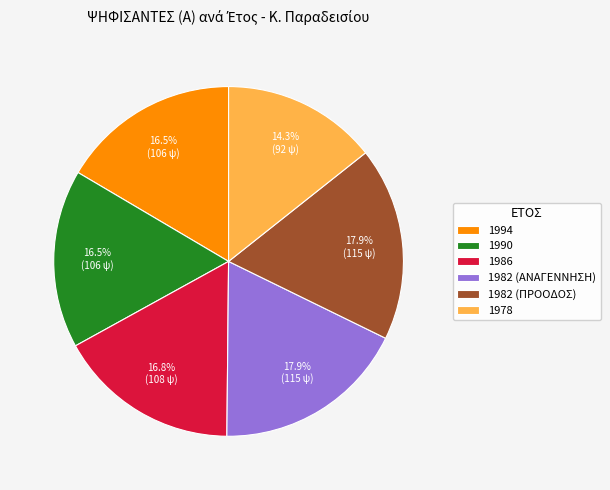

Which slice is the smallest?

1978